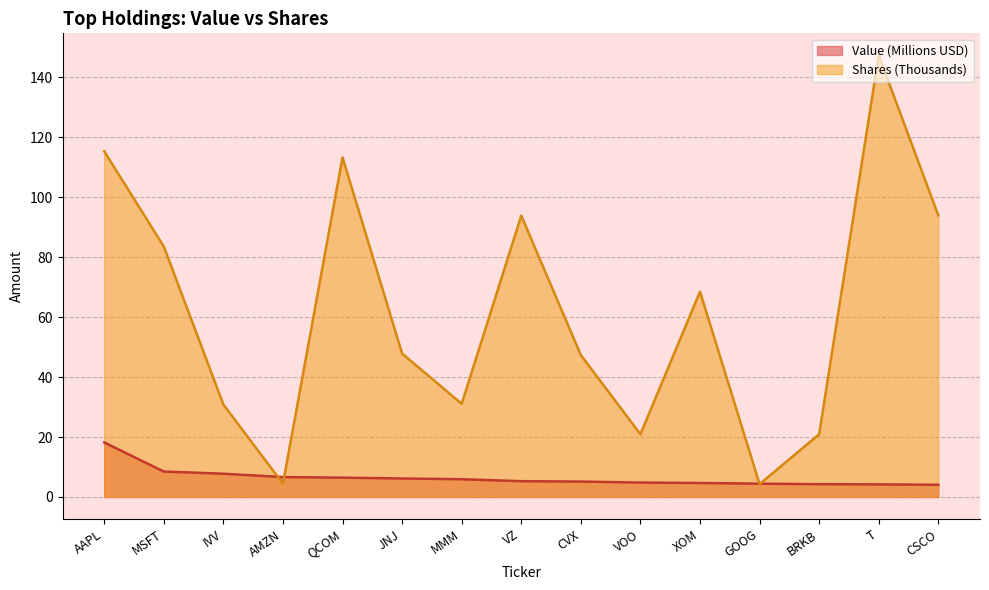

What is the approximate value of Shares or principal amount at MMM?

31.1